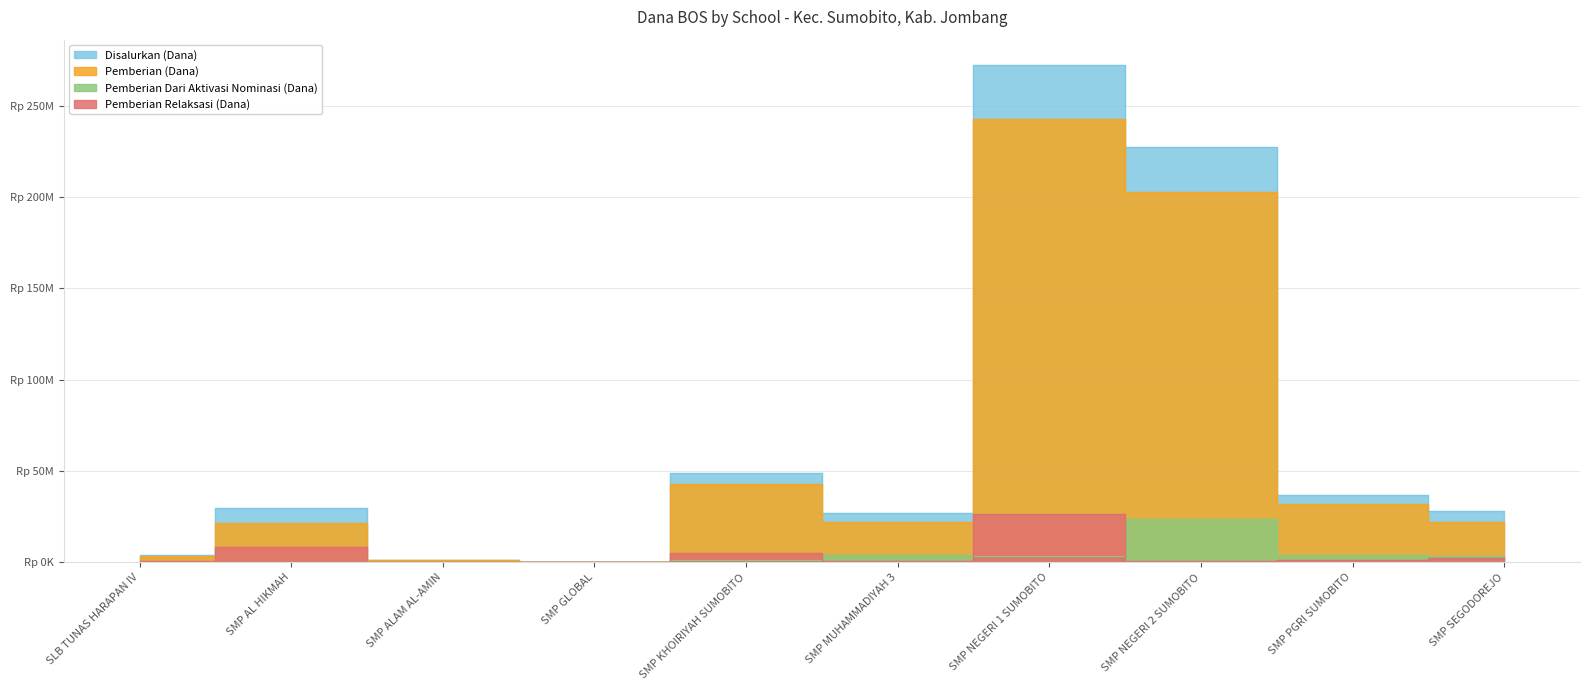

At which label does Pemberian Relaksasi (Dana) reach its minimum?

SMP ALAM AL-AMIN